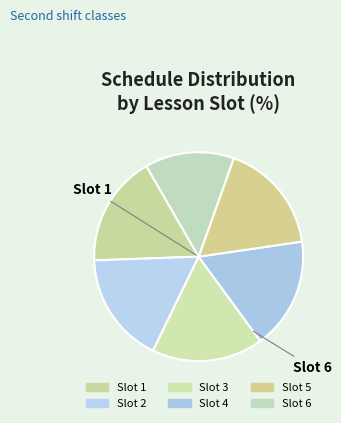

Which slice is the largest?

5